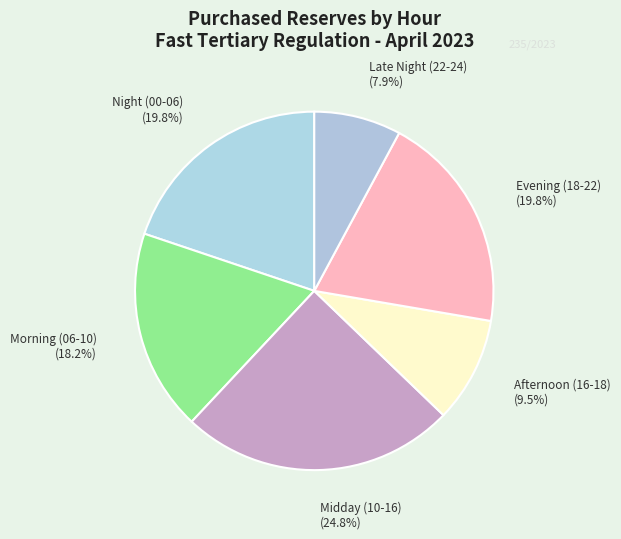

What is the largest slice in the pie chart?

Midday (10-16)